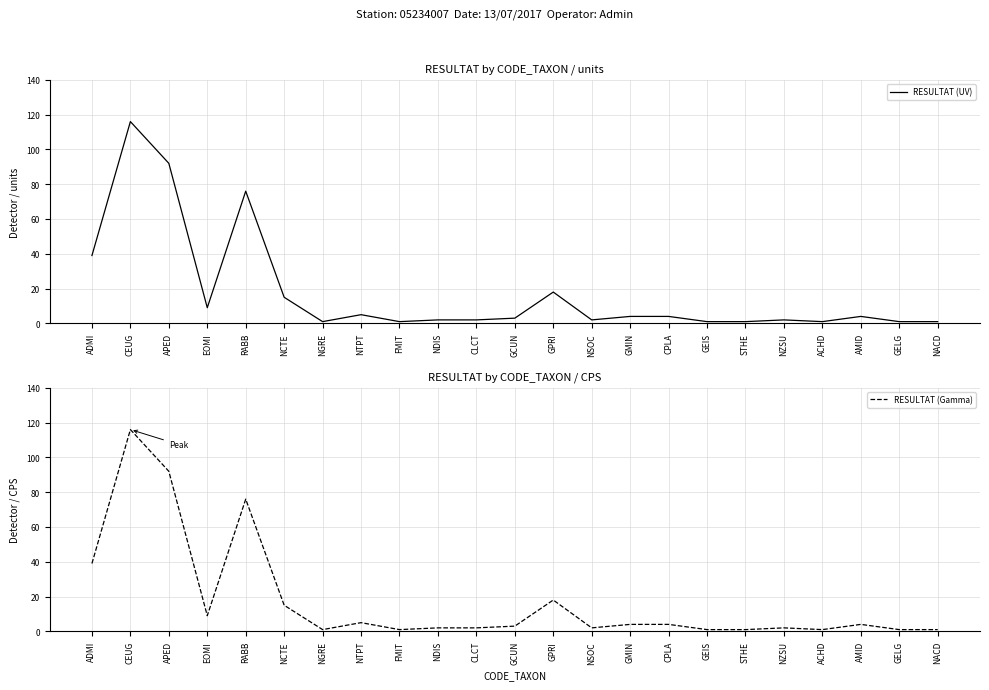

True or false: RESULTAT (UV) and RESULTAT (Gamma) intersect in this chart.

False